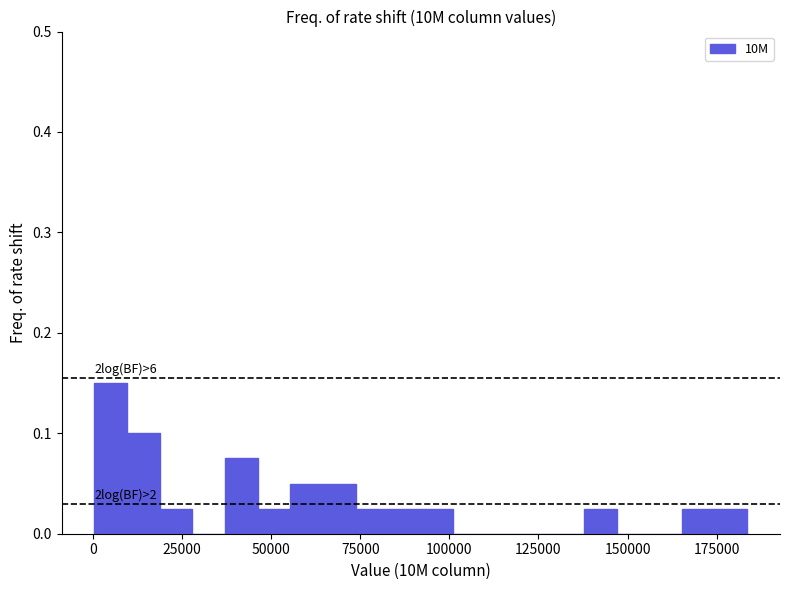

Around what value on the x-axis is the tallest bar? Give the approximate position of its centre, as read against the axis.

5000